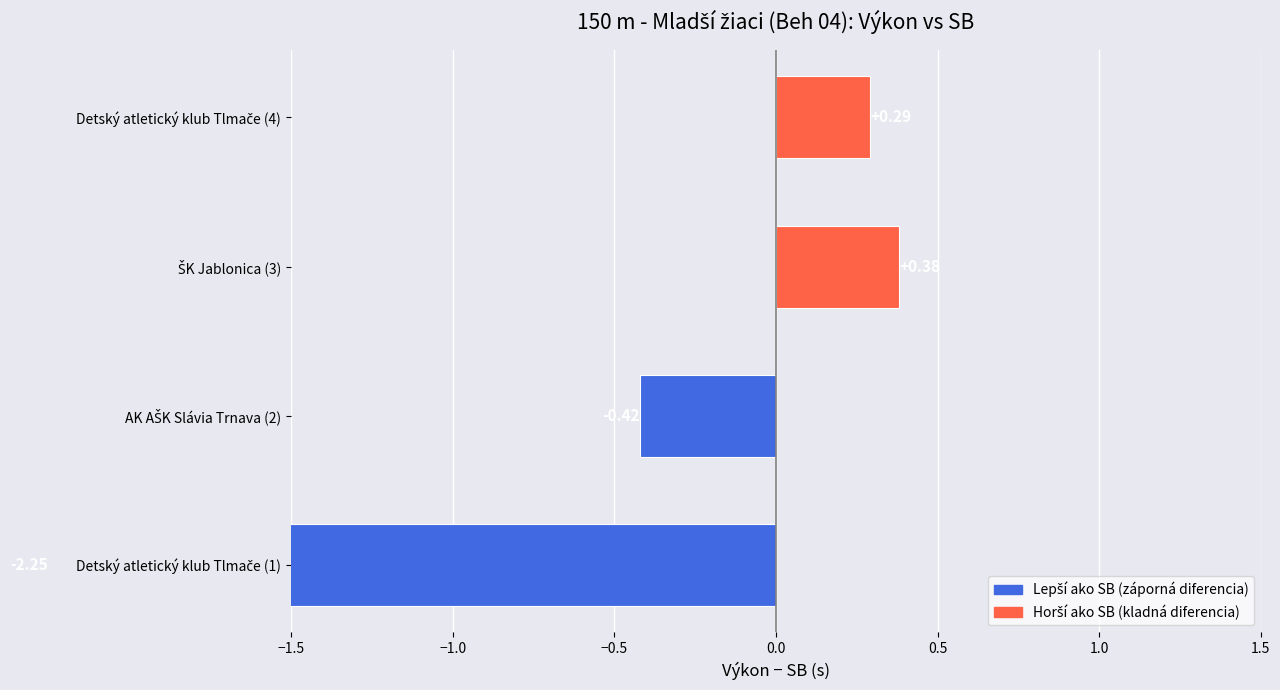

What is the difference between the maximum and second lowest values?

0.8